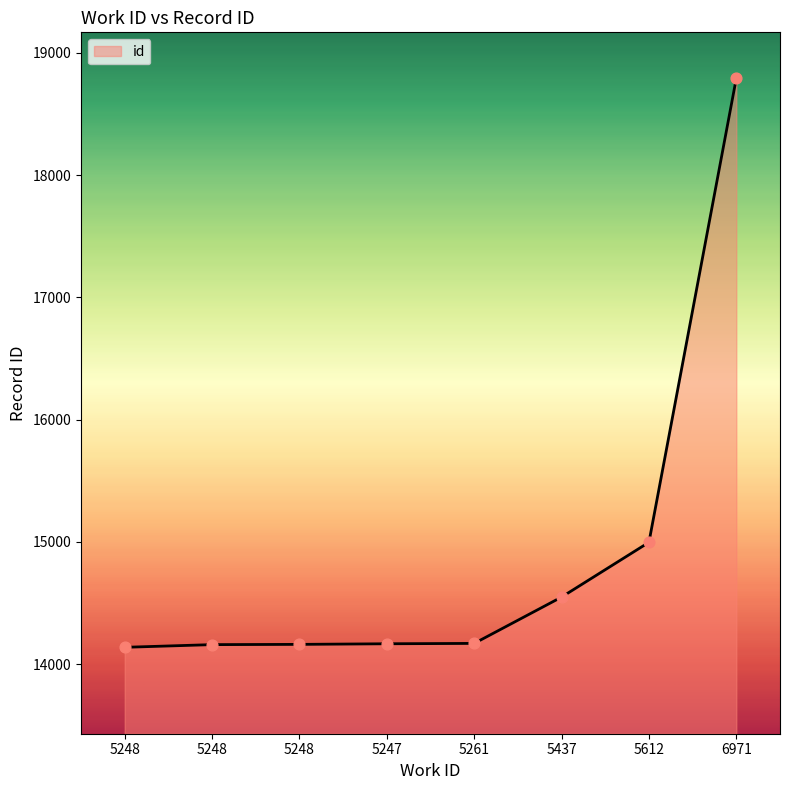

Between 5248 and 5248, which is larger?

5248